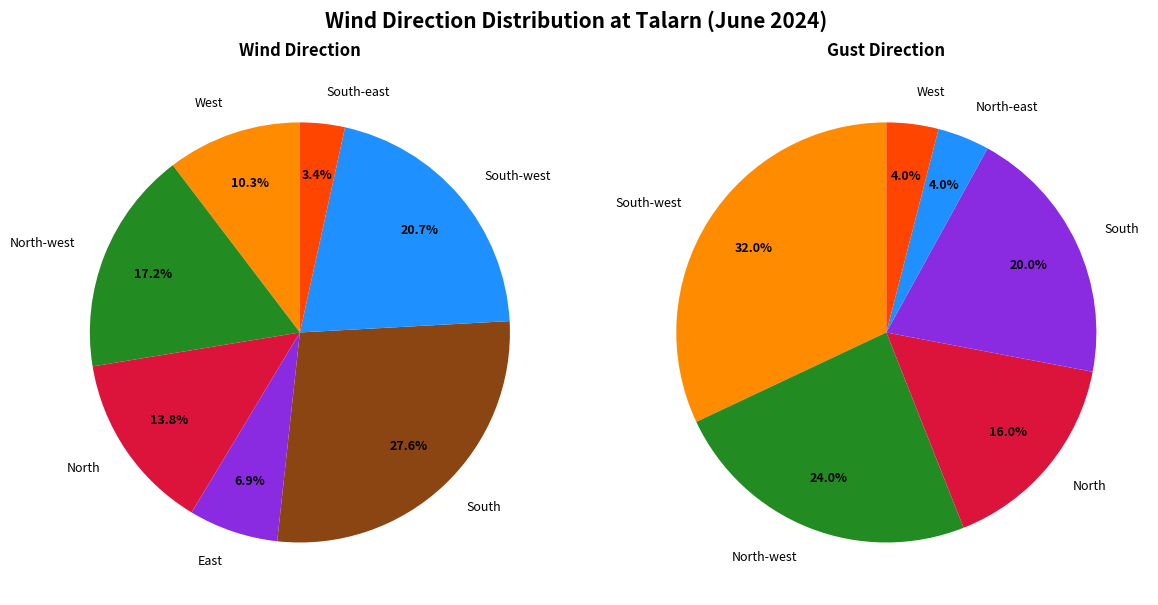

Combined, what portion of the pie is South-east and North?

17.2%